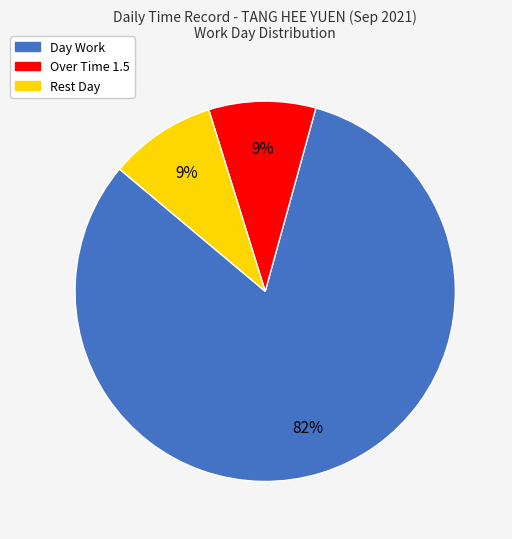

Is it true that Rest Day is 22% of the pie?

False